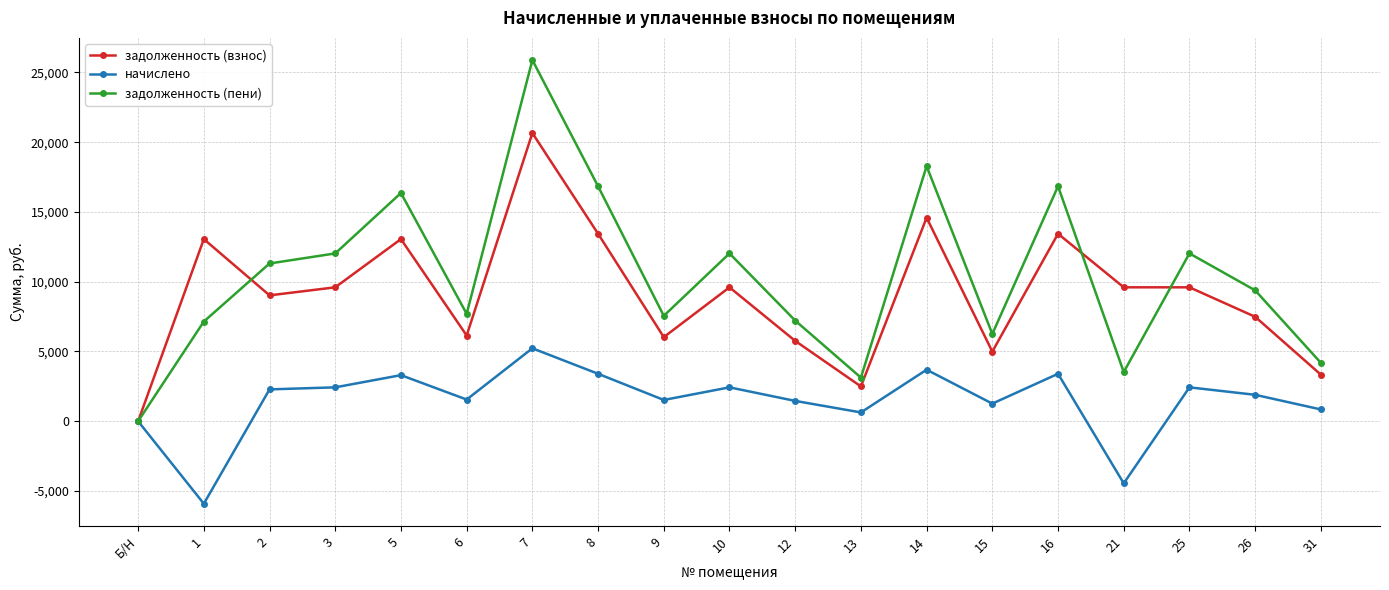

Between 3 and 8, which series saw the biggest shift?

задолженность (пени)